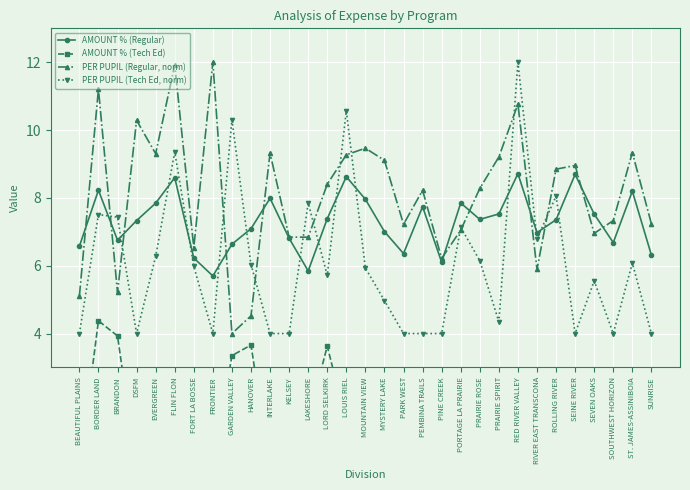

Is it true that AMOUNT % (Tech Ed) equals 0.3 at SOUTHWEST HORIZON?

False